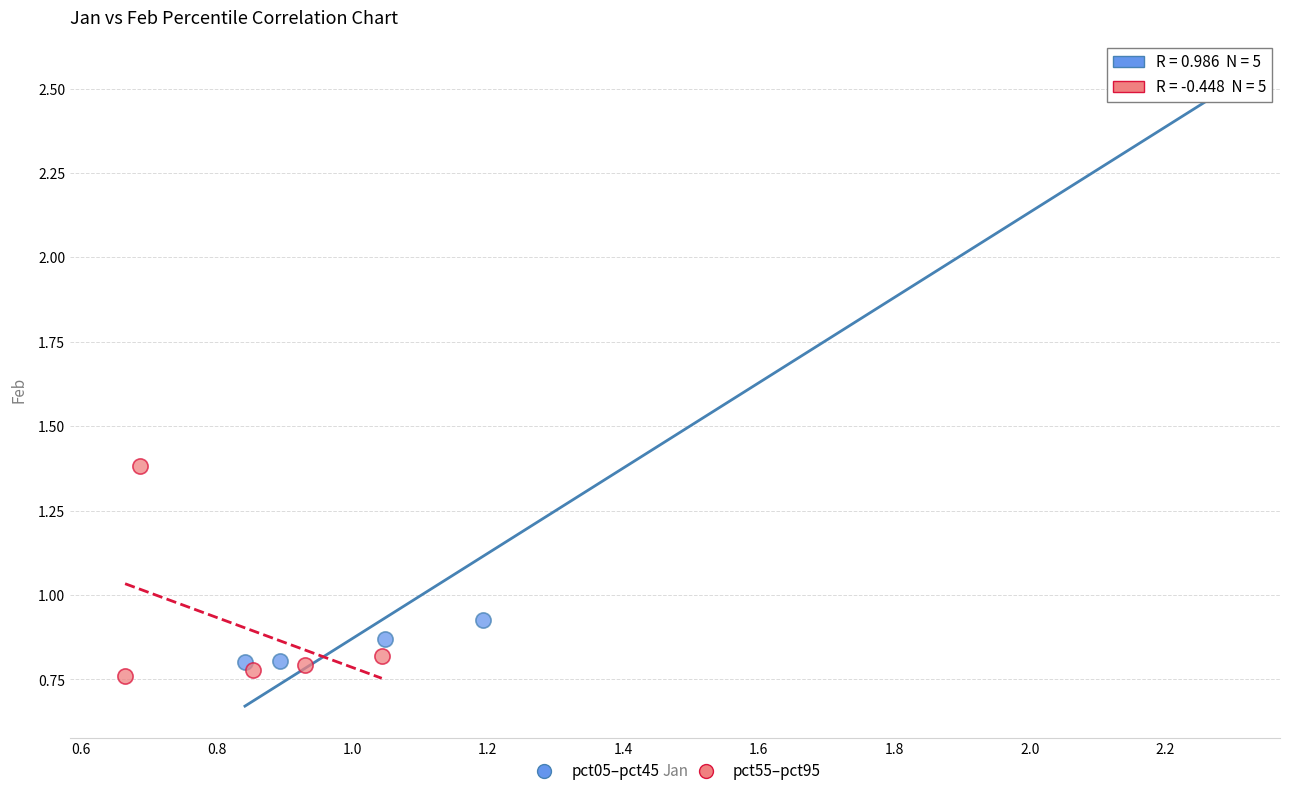

What are all the series names shown in the legend?

pct05–pct45, pct55–pct95